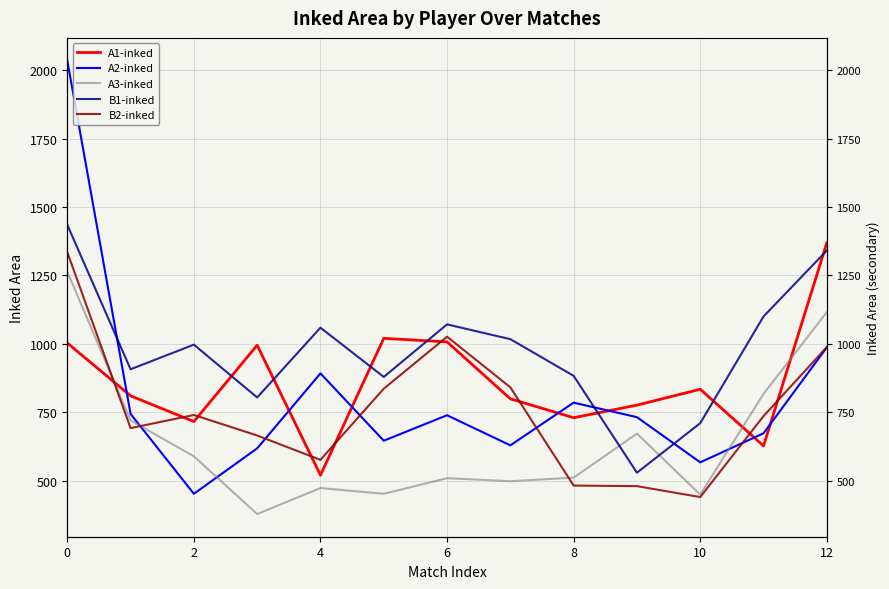

What are all the series names shown in the legend?

A1-inked, A2-inked, A3-inked, B1-inked, B2-inked